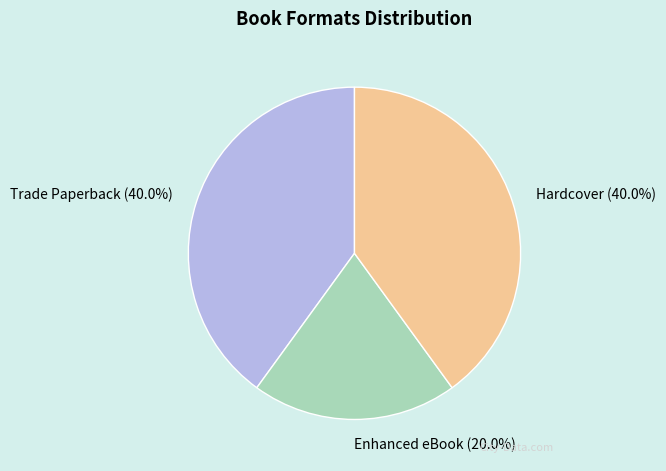

Approximately how many times larger is the value at Enhanced eBook (20.0%) compared to Trade Paperback (40.0%)?

0.5